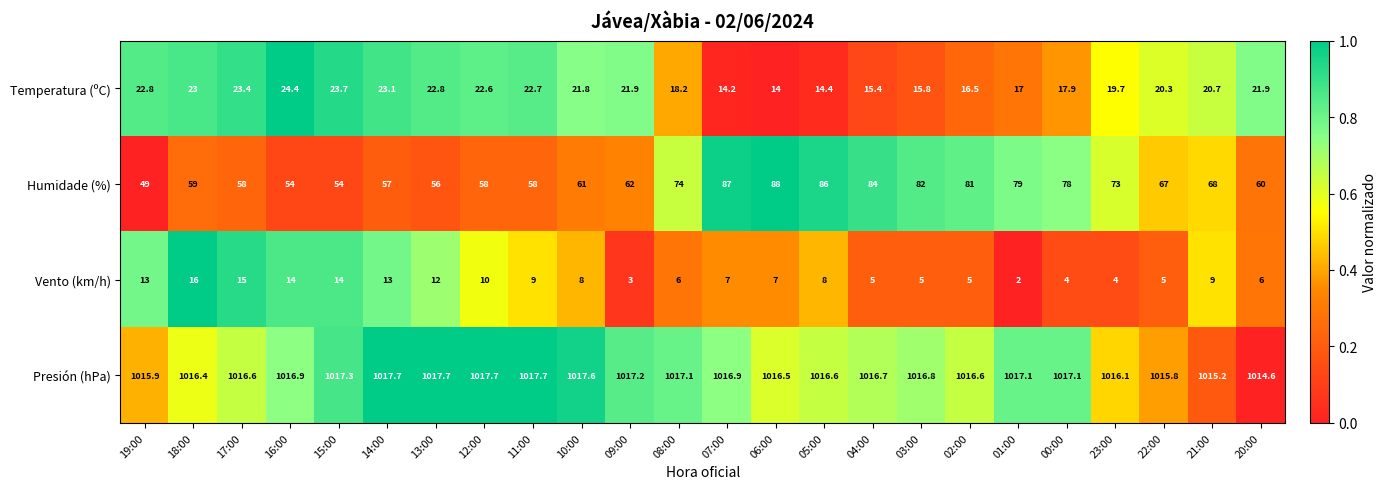

How many distinct data groups are displayed?

4